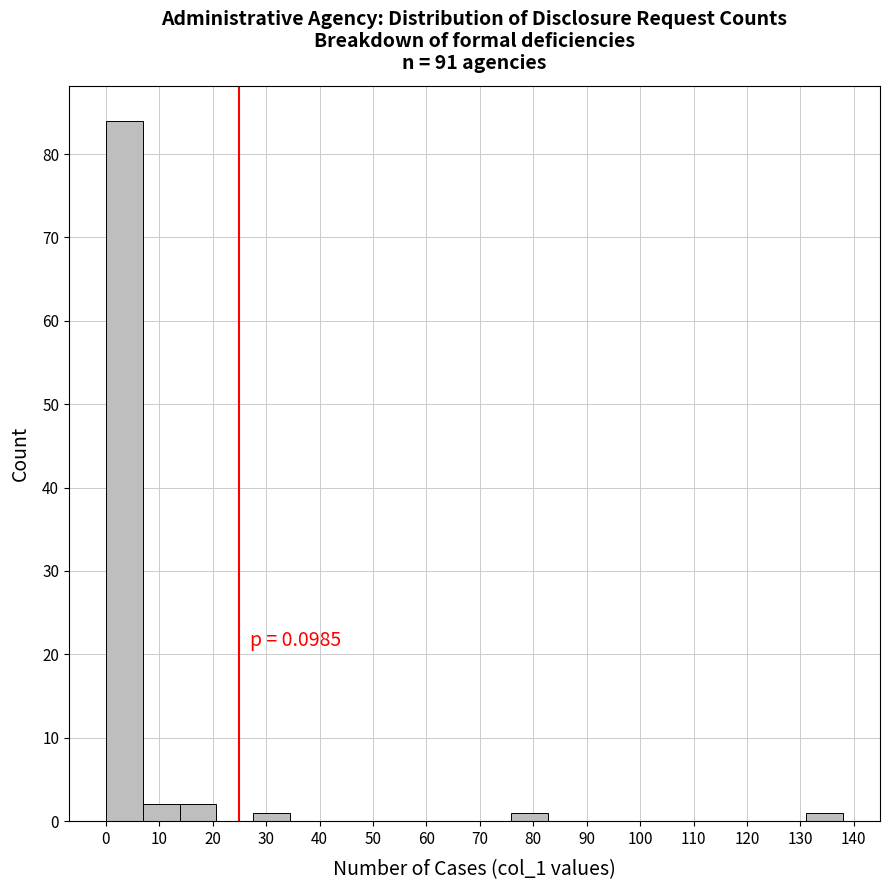

Which range on the x-axis has the tallest bar?

0.0 to 6.9